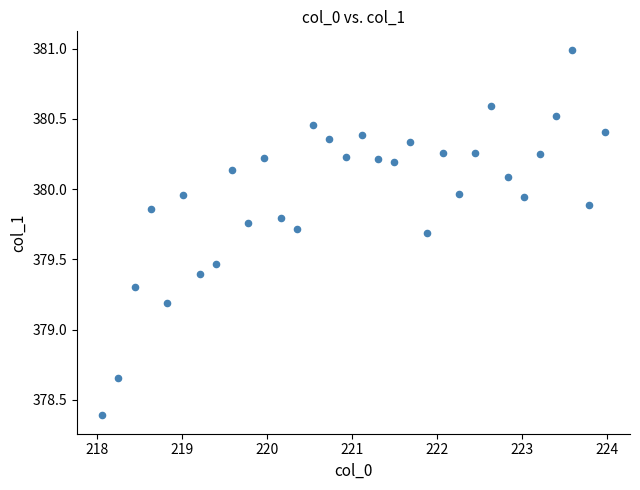

What Y value in the scatter plot is closest to 379?

379.2